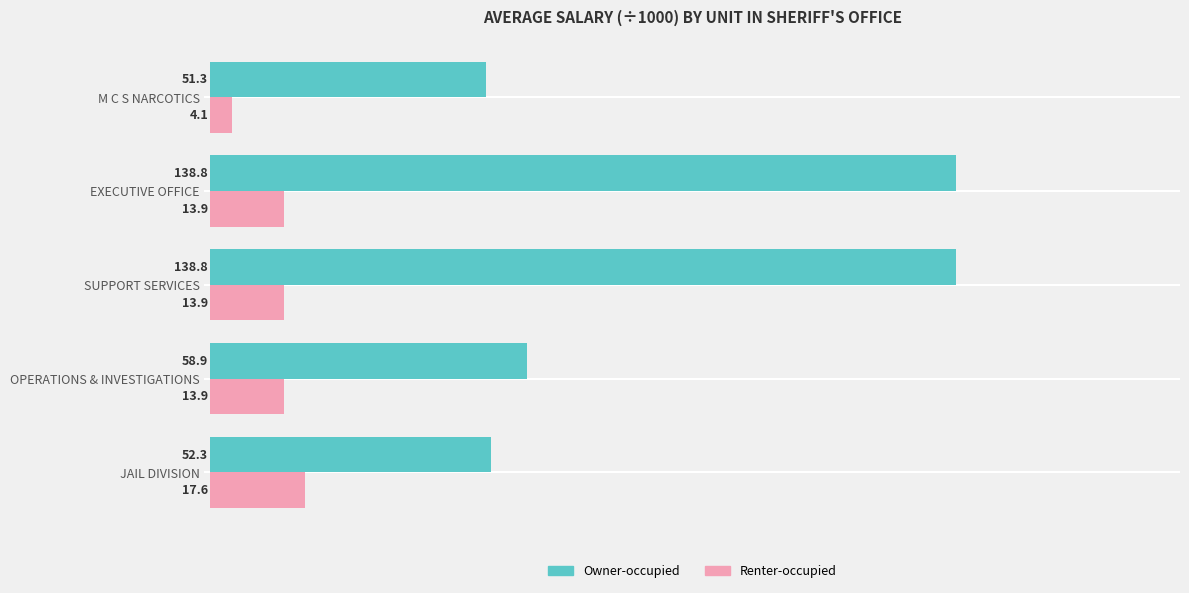

The Renter-occupied series shows 8.4 at EXECUTIVE OFFICE. True or false?

False